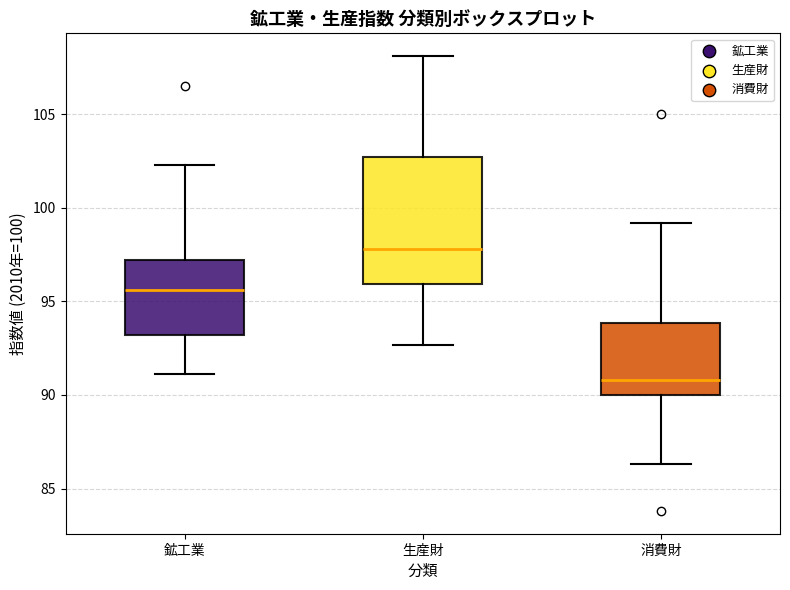

Reading left to right, read every box against the y-axis: the position of its median line, the range the box covers, and the ends of its whiskers. The values are not printed on the chart, so give them approximately, as read against the axis.

鉱工業: median 95.5, box 93.0 to 97.0, whiskers 91.0 to 102.5
生産財: median 98.0, box 96.0 to 102.5, whiskers 92.5 to 108.0
消費財: median 91.0, box 90.0 to 94.0, whiskers 86.5 to 99.0